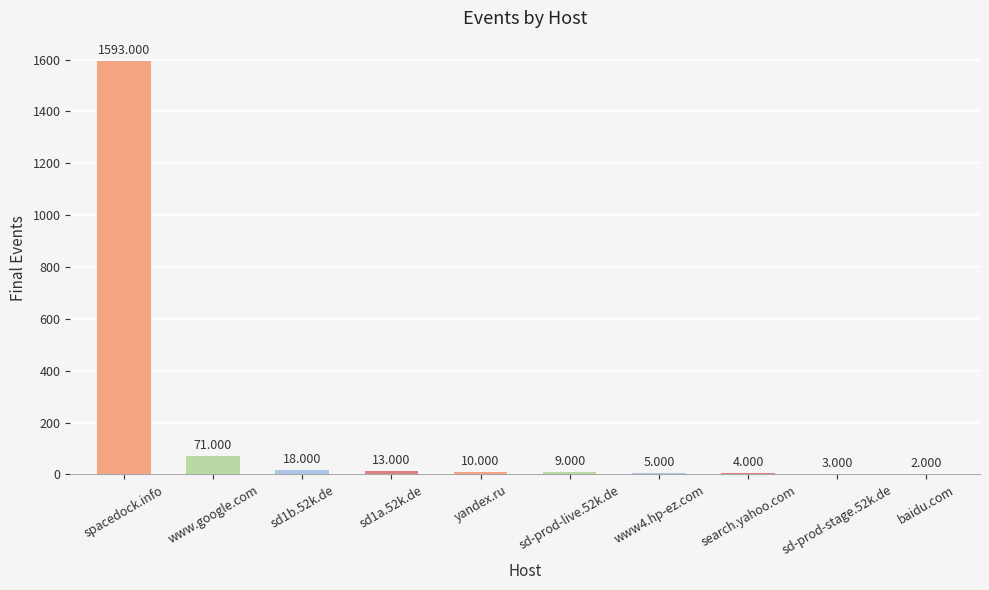

Which category has the highest value across all series?

spacedock.info